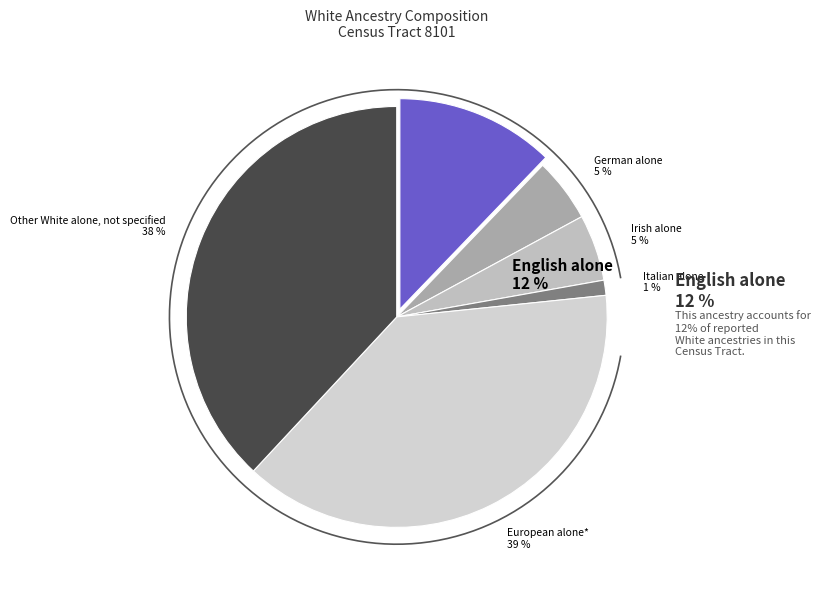

To the nearest percent, what portion does Other White alone, not specified represent?

38%